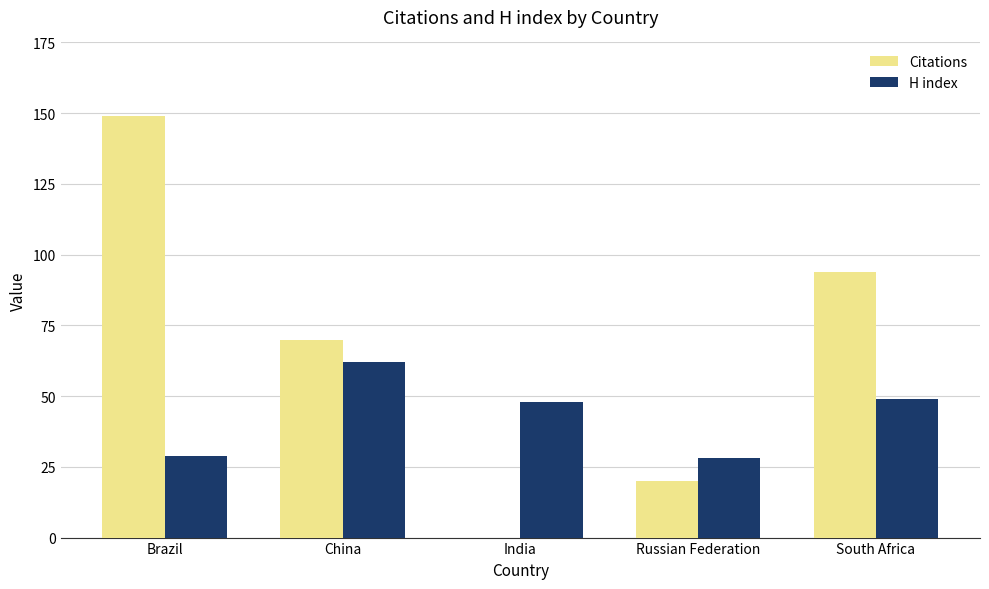

At which label does Citations first exceed 70?

Brazil